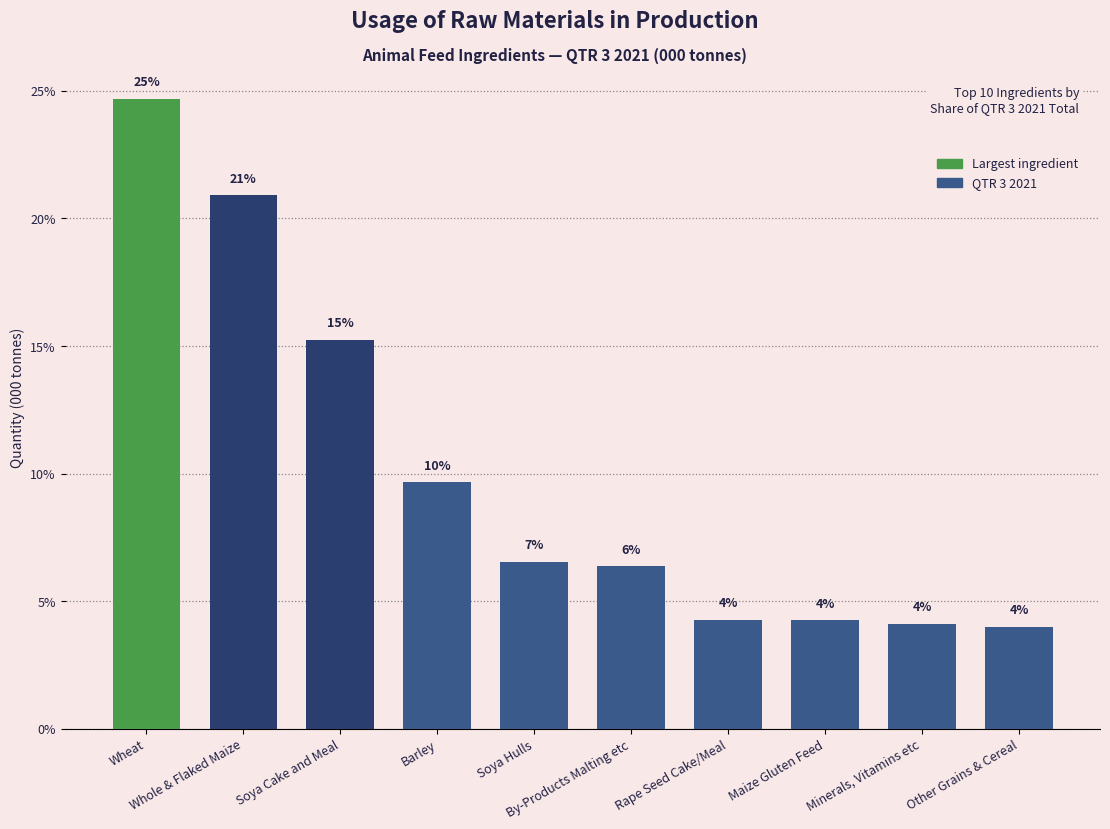

What is the value of the 4th bar from the left?

9.7